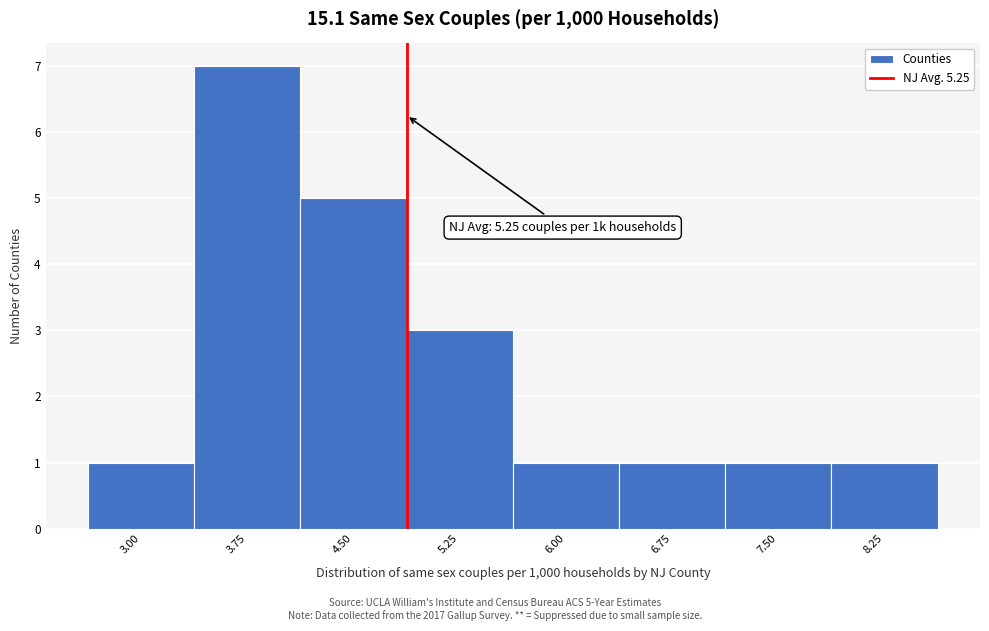

Reading right to left, extract all data points from this chart.

1	1	1	1	3	5	7	1